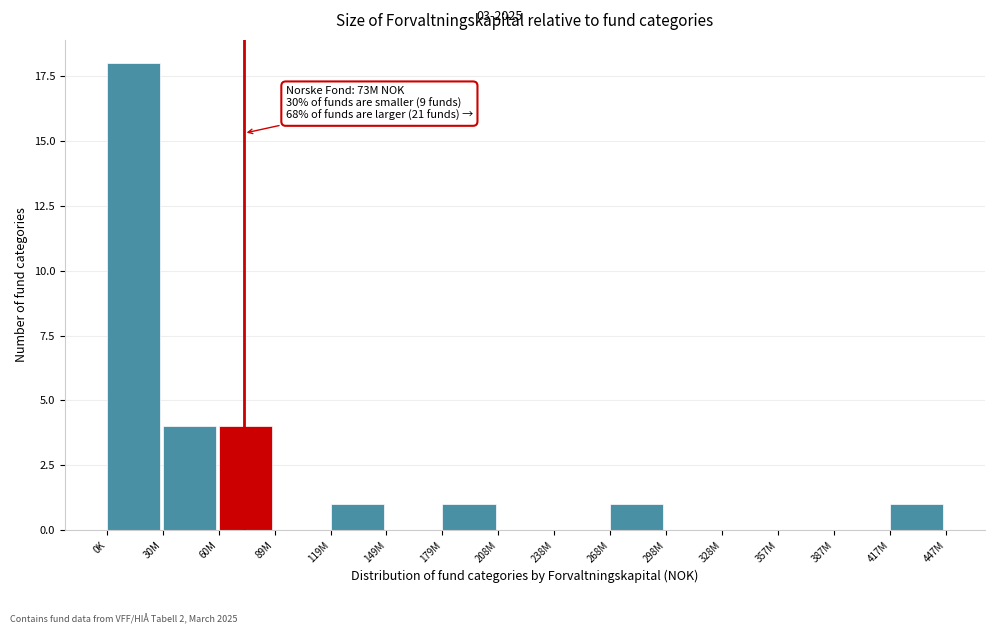

Reading left to right, transcribe all the data shown in this chart.

0K=18	30M=4	60M=4	89M=0	119M=1	149M=0	179M=1	208M=0	238M=0	268M=1	298M=0	328M=0	357M=0	387M=0	417M=1